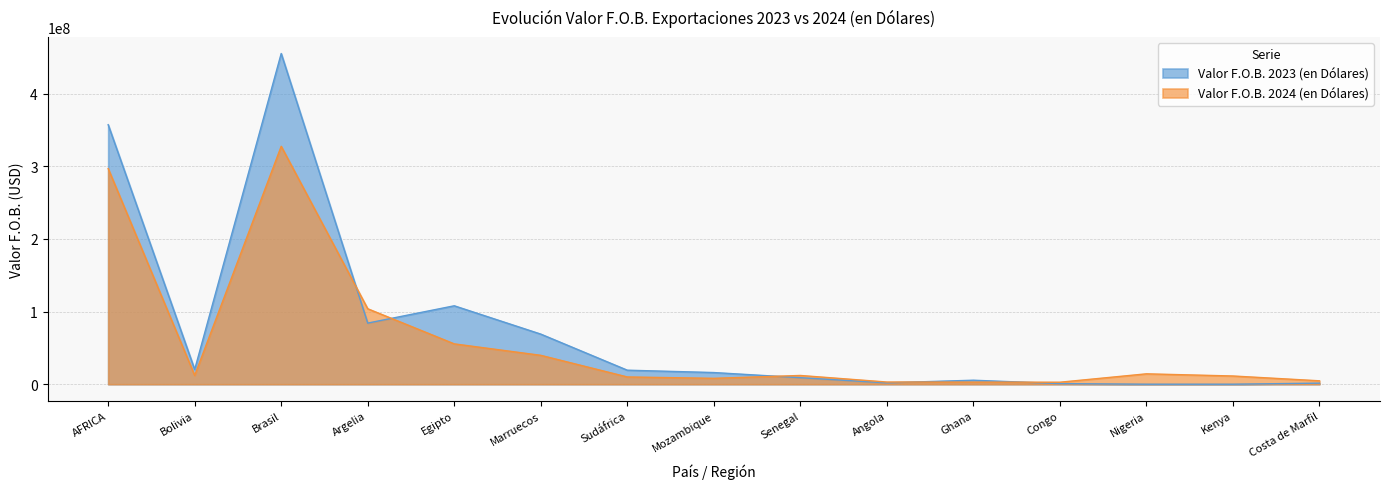

Which category has the lowest value in the Valor F.O.B. 2023 (en Dólares) series?

Nigeria